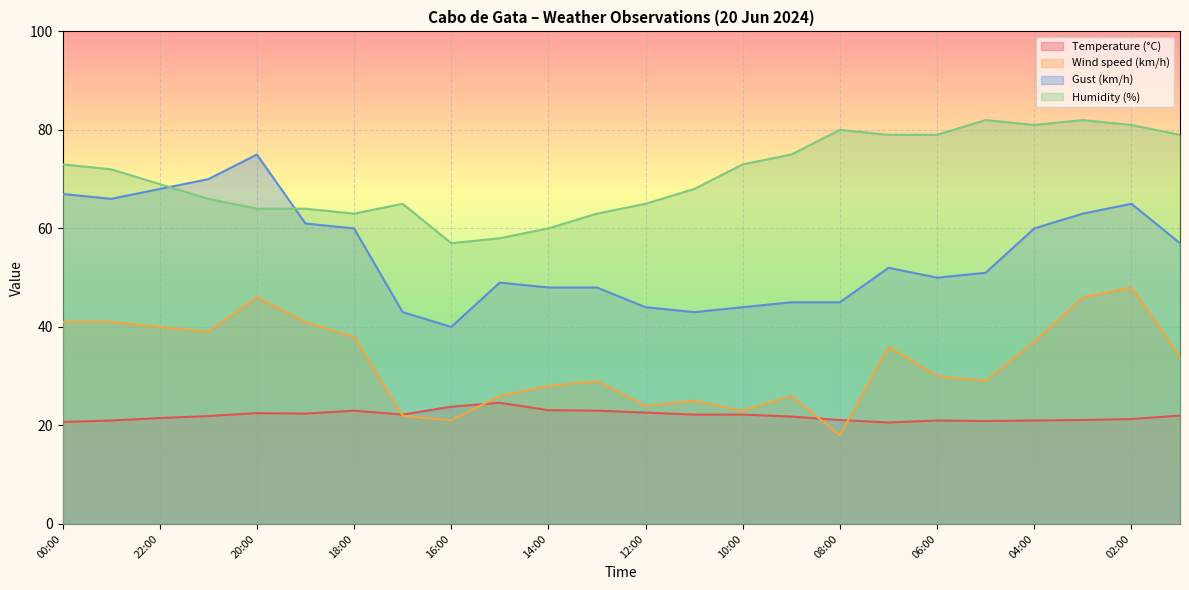

Reading right to left, list all the values displayed in this chart.

Temperature (°C): 22.0	21.3	21.1	21.0	20.9	21.0	20.6	21.1	21.8	22.2	22.2	22.6	23.0	23.1	24.6	23.8	22.2	23.0	22.4	22.5	21.9	21.5	21.0	20.7
Wind speed (km/h): 34.0	48.0	46.0	37.0	29.0	30.0	36.0	18.0	26.0	23.0	25.0	24.0	29.0	28.0	26.0	21.0	22.0	38.0	41.0	46.0	39.0	40.0	41.0	41.0
Gust (km/h): 57.0	65.0	63.0	60.0	51.0	50.0	52.0	45.0	45.0	44.0	43.0	44.0	48.0	48.0	49.0	40.0	43.0	60.0	61.0	75.0	70.0	68.0	66.0	67.0
Humidity (%): 79.0	81.0	82.0	81.0	82.0	79.0	79.0	80.0	75.0	73.0	68.0	65.0	63.0	60.0	58.0	57.0	65.0	63.0	64.0	64.0	66.0	69.0	72.0	73.0